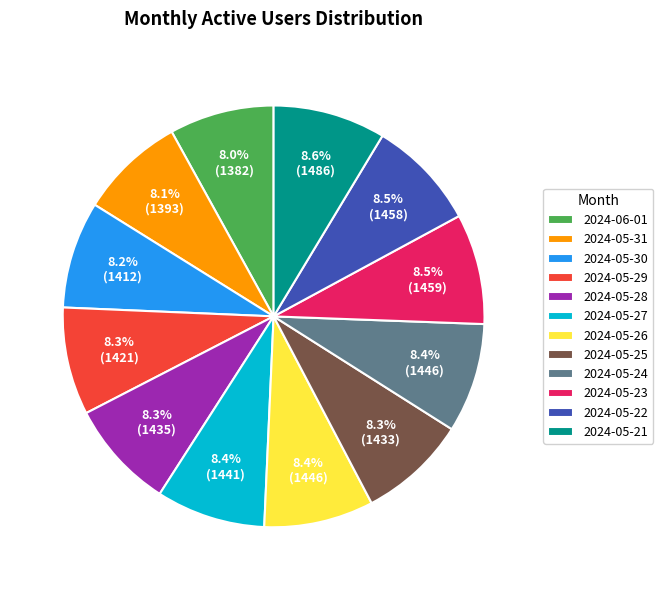

To the nearest percent, what is the average slice percentage?

8%